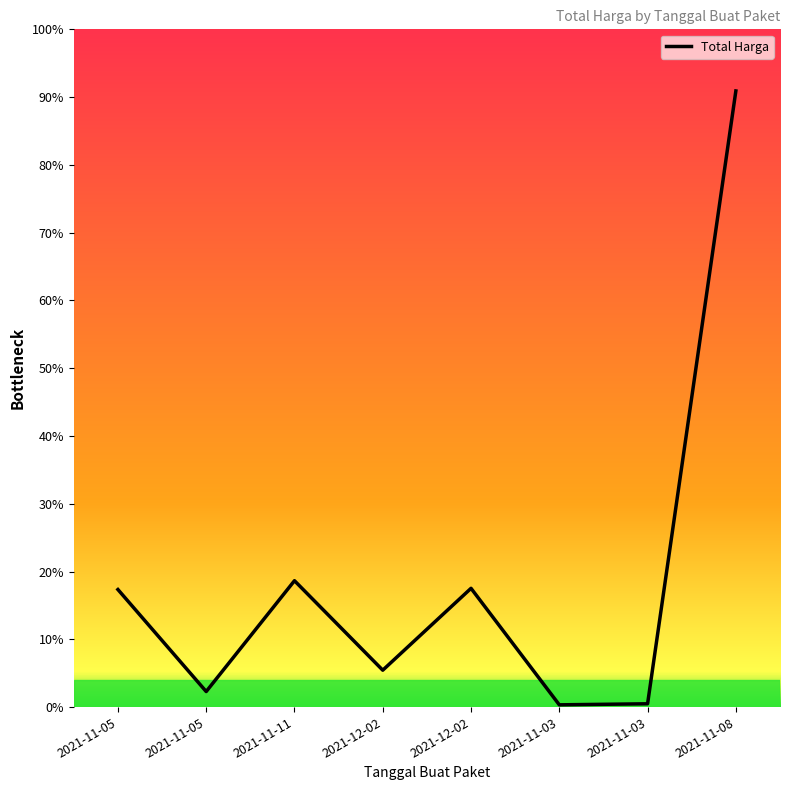

Where does the data first go above 185117000?

2021-11-11